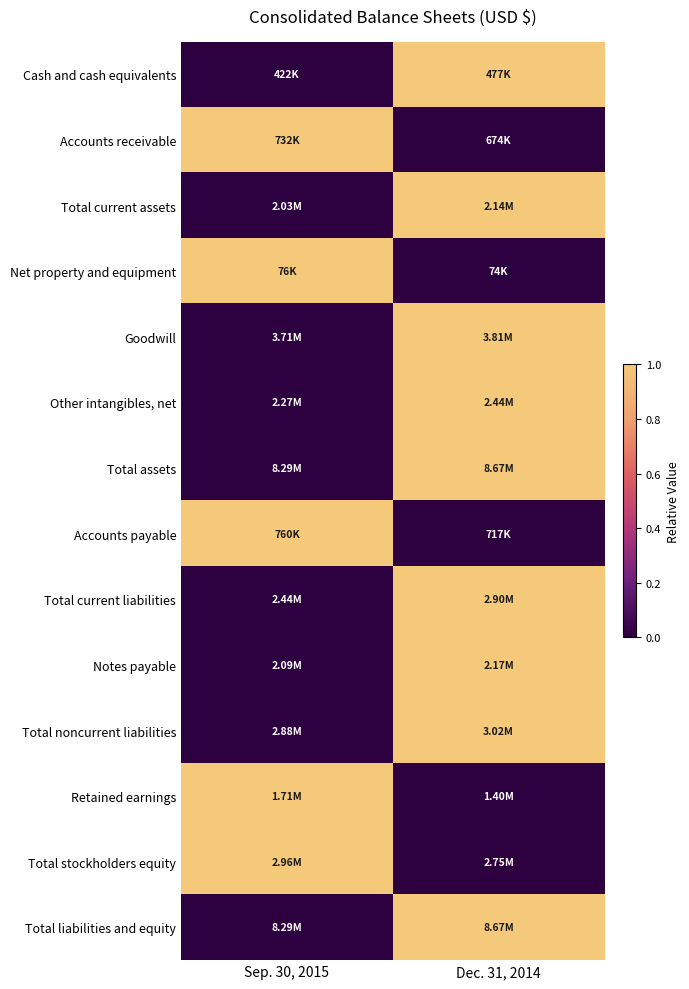

Which category has the highest value across all series?

Dec. 31, 2014